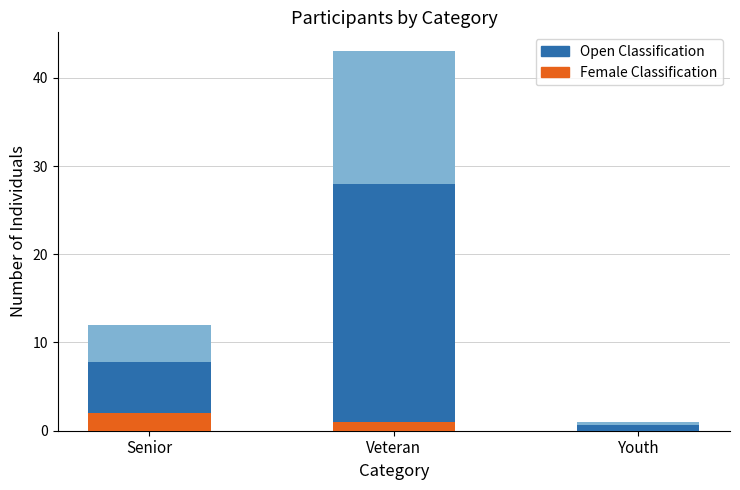

At which label does Female Classification first exceed 1?

Senior